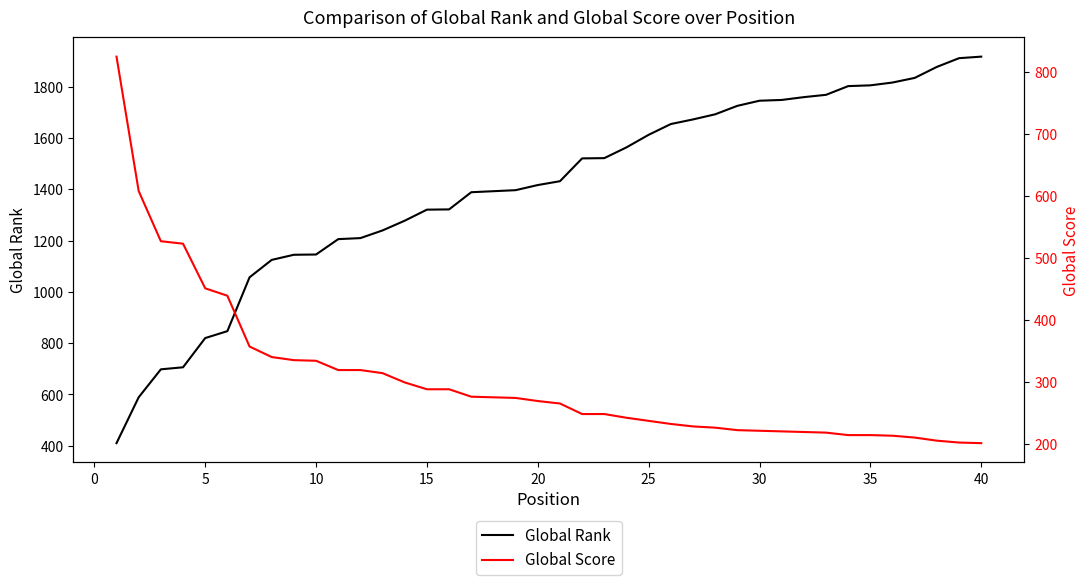

What is the sum of all Global Rank values?

56108